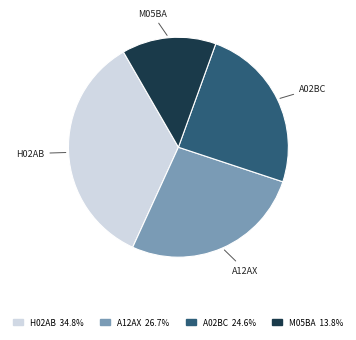

Does any single category account for the majority?

No